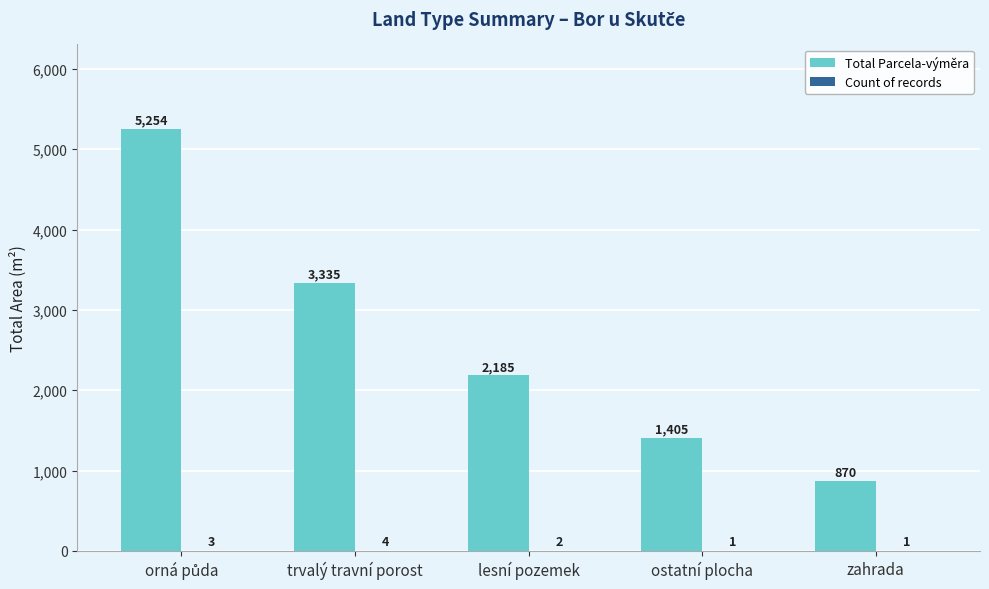

What is the approximate value of Total Parcela-výměra at zahrada, to the nearest 10?

870